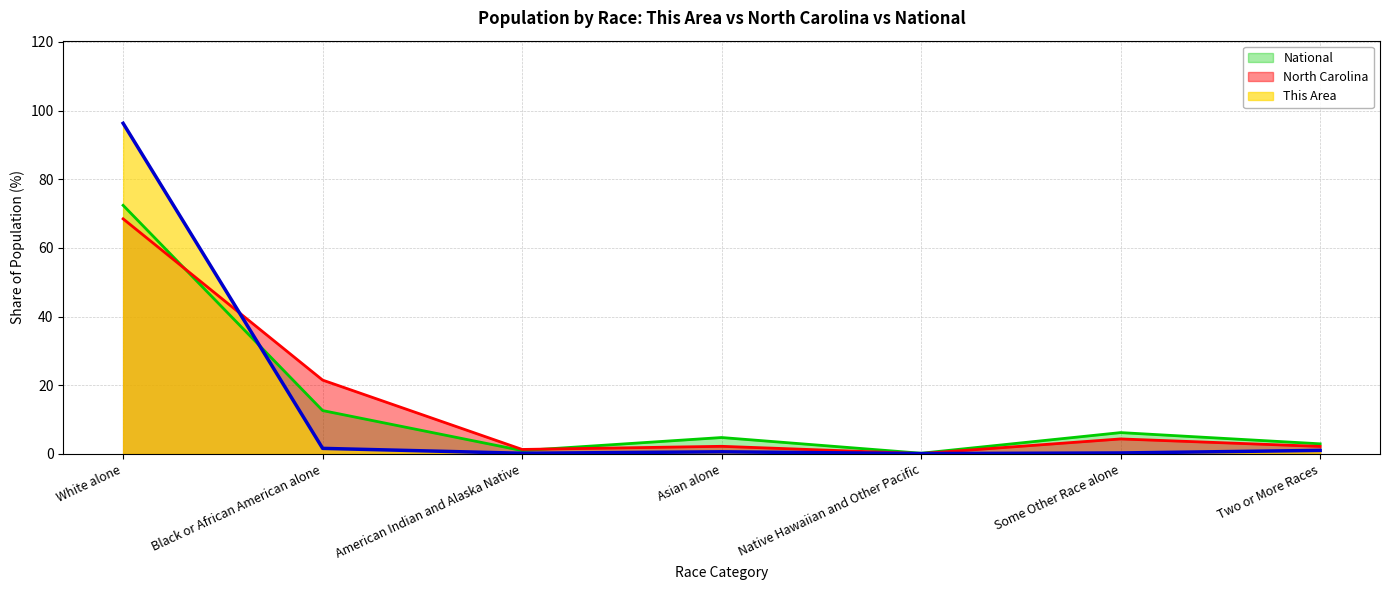

Is it true that This Area equals 0.2 at American Indian and Alaska Native?

True